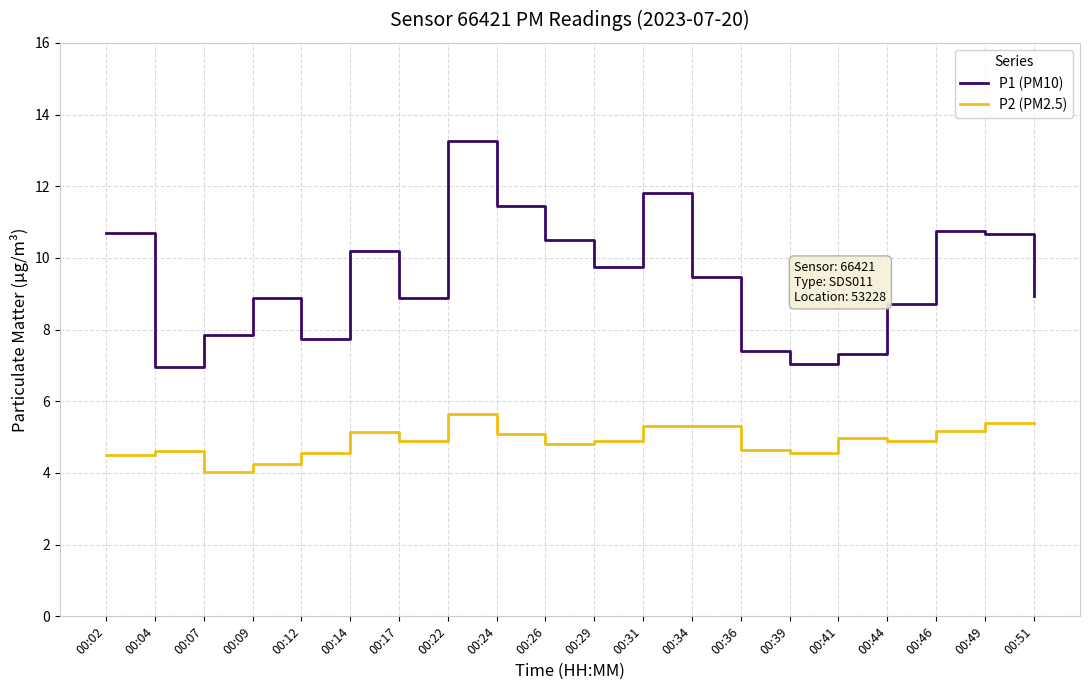

True or false: P2 (PM2.5) has a value of 7.9 at 00:49.

False